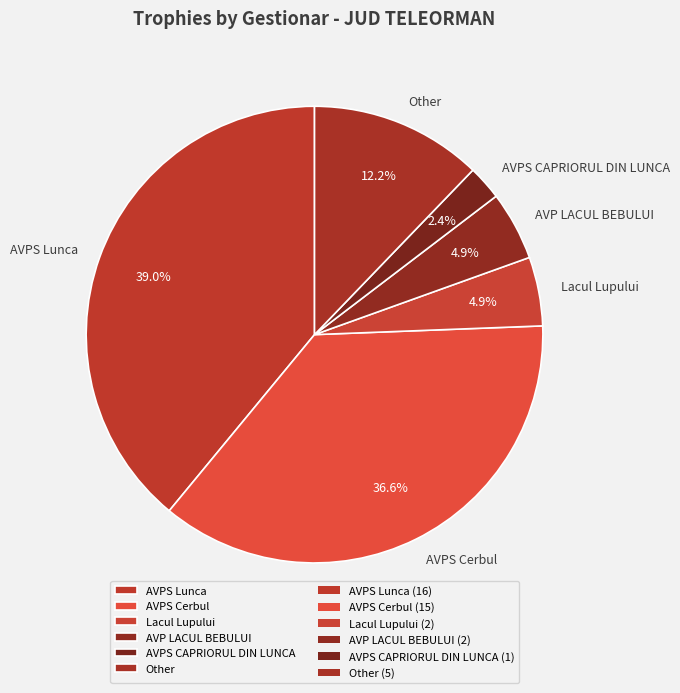

Do AVPS CAPRIORUL DIN LUNCA and AVPS Cerbul together represent more than half of the pie?

No